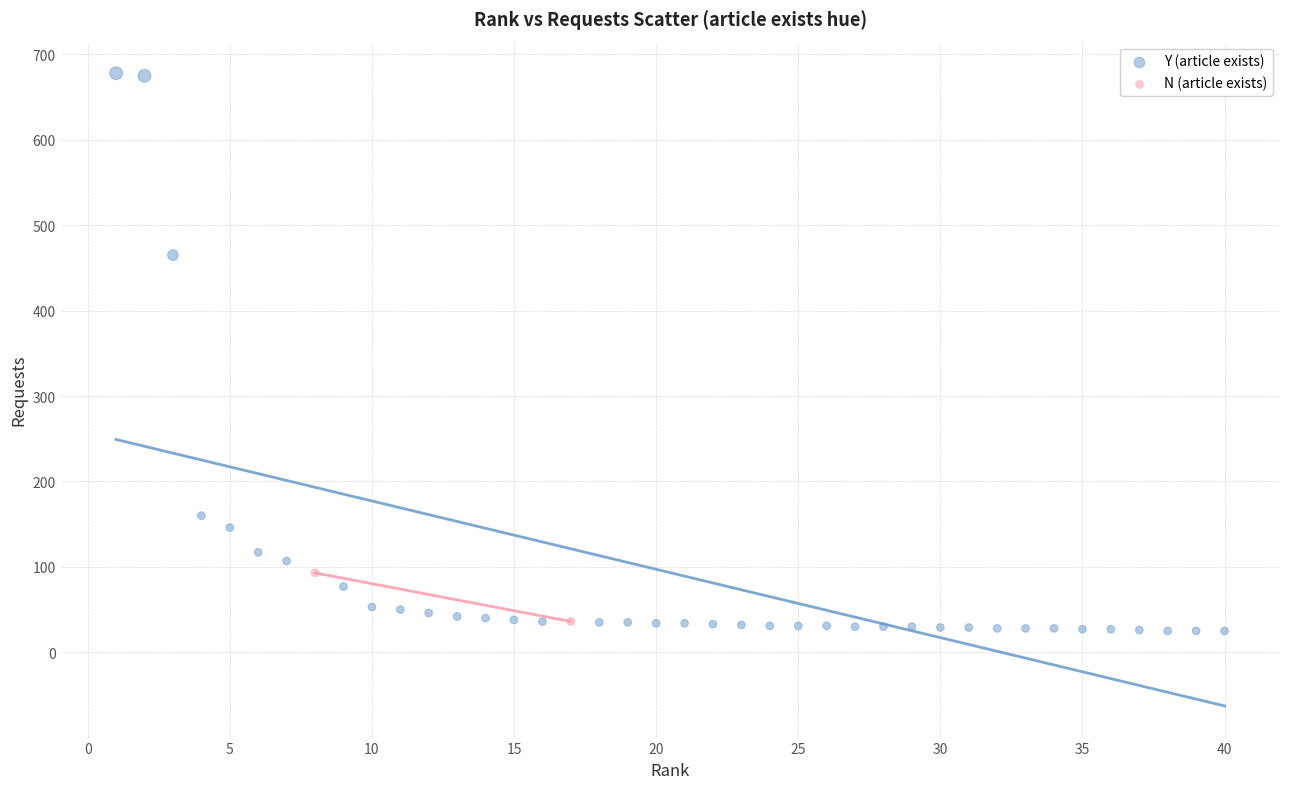

What are all the series names shown in the legend?

Y (article exists), N (article exists)